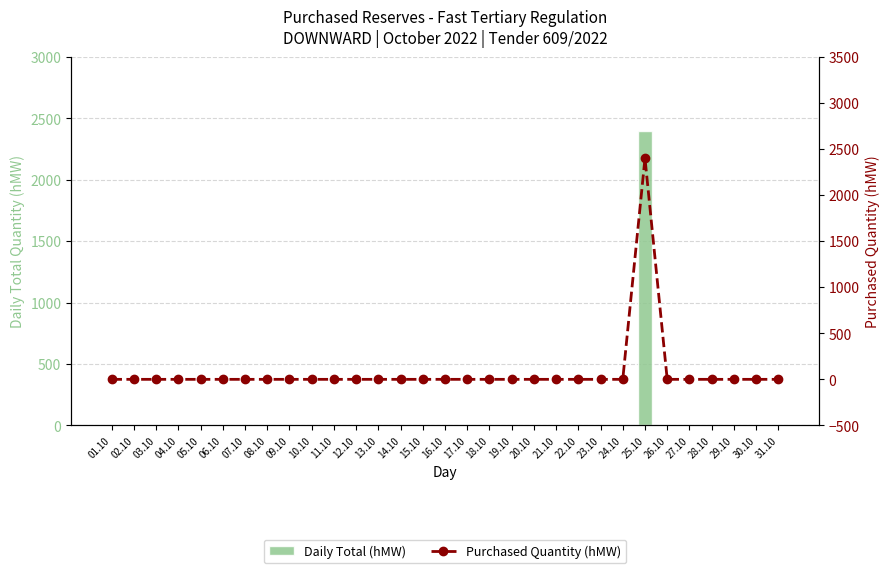

At 28.10, list the series in order from smallest to largest.

Daily Total (hMW), Purchased Quantity (hMW)